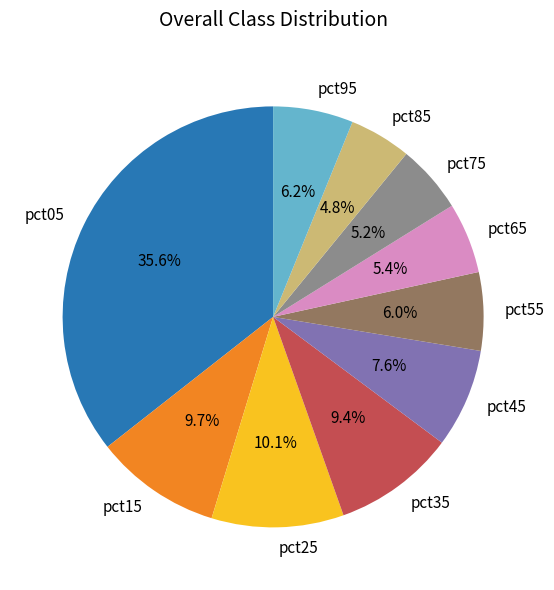

Is there a majority slice in this chart?

No